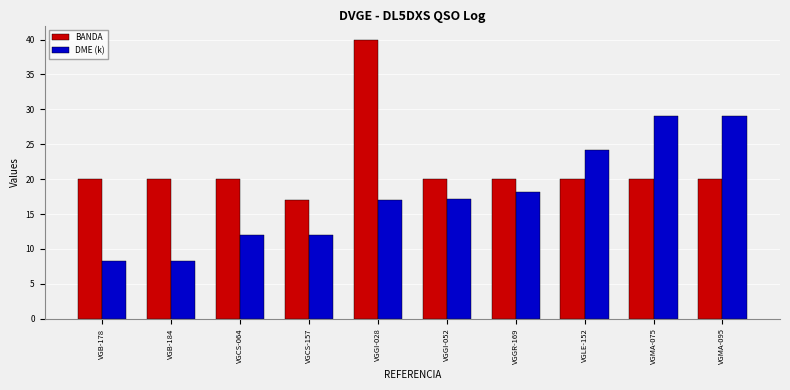

What is the average value of the BANDA series?

21.7